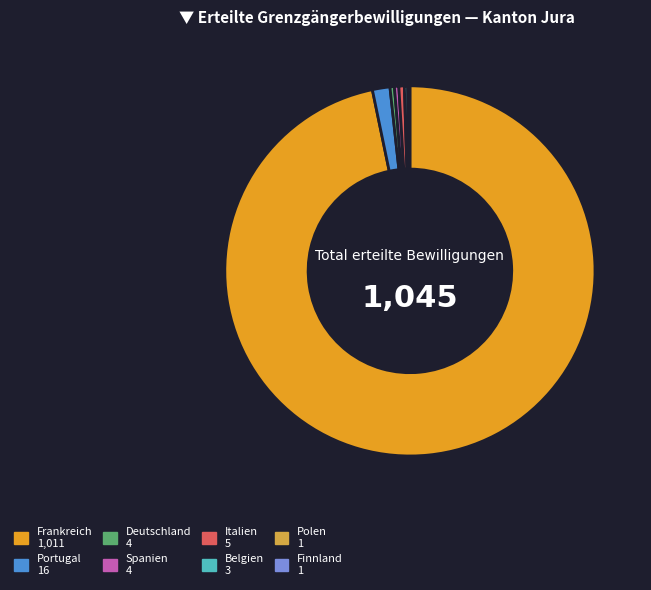

What is the ratio of the value at Portugal to the value at Italien?

3.2